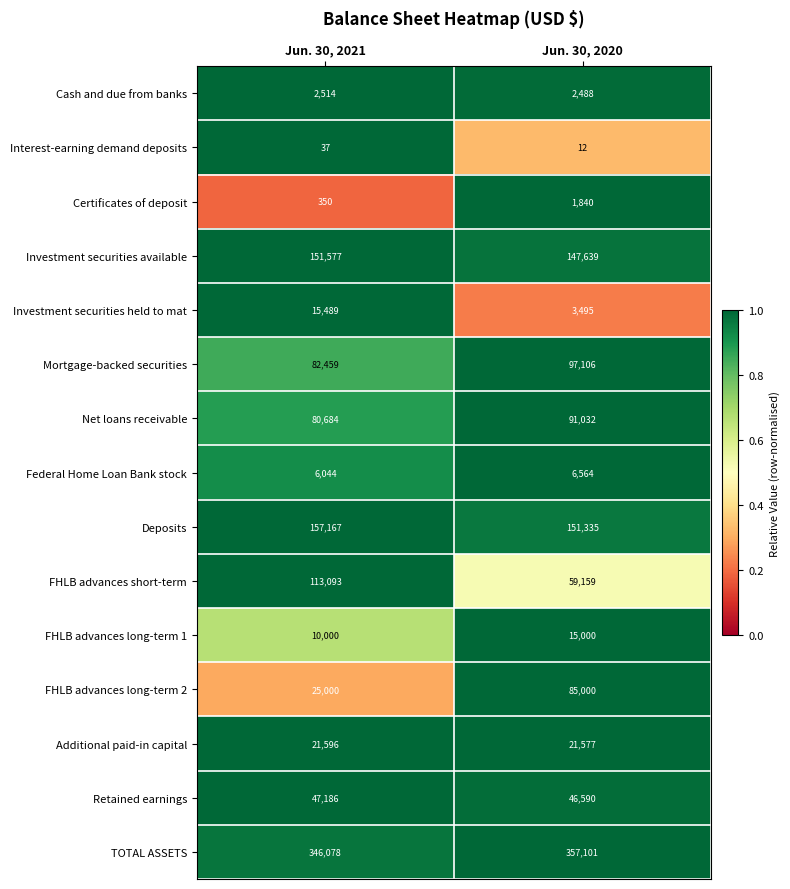

Which category has the highest value across all series?

Jun. 30, 2020